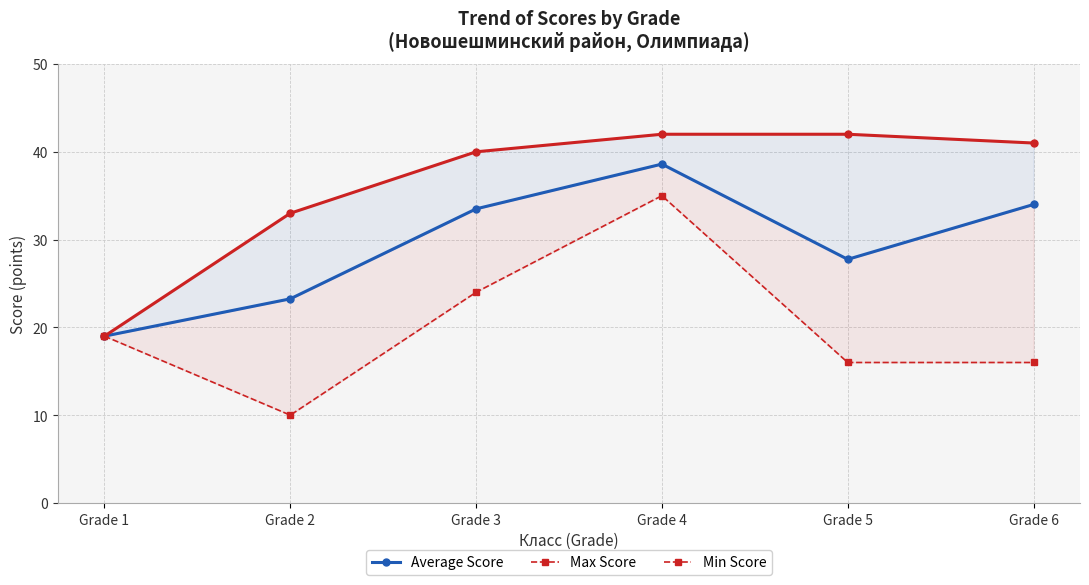

True or false: Max Score has more than 0 interior local peaks.

False